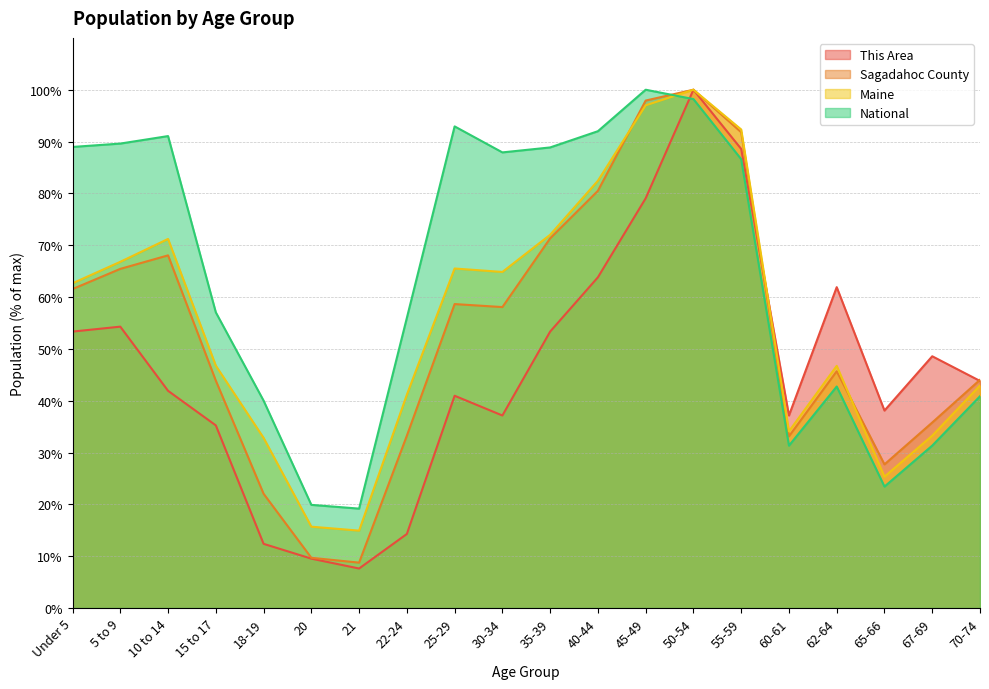

What is the approximate value of This Area at 70-74?

43.8